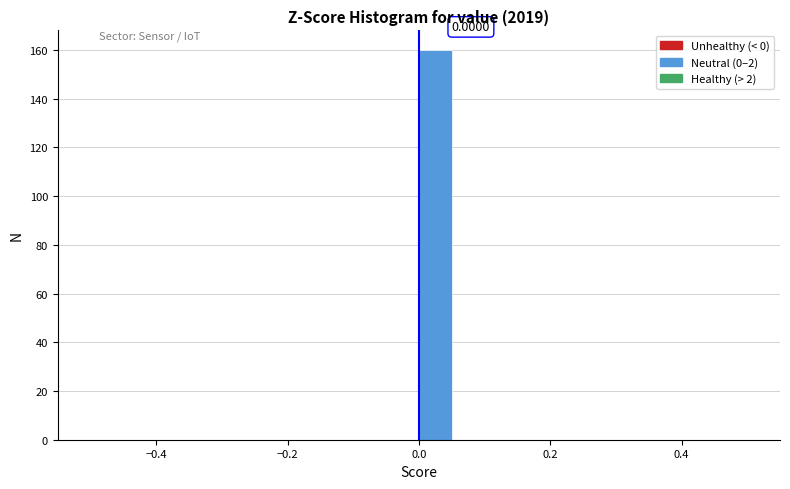

Around what value on the x-axis is the tallest bar? Give the approximate position of its centre, as read against the axis.

0.02